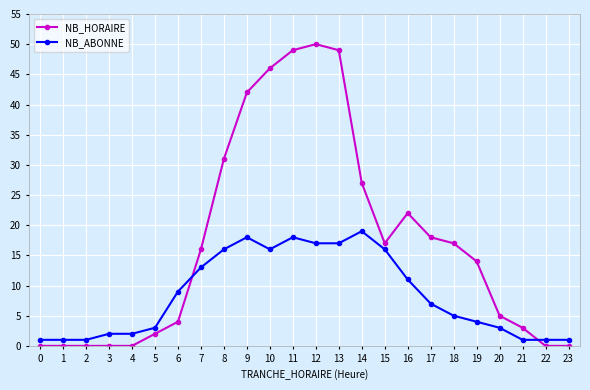

At 0, list the series in order from largest to smallest.

NB_ABONNE, NB_HORAIRE